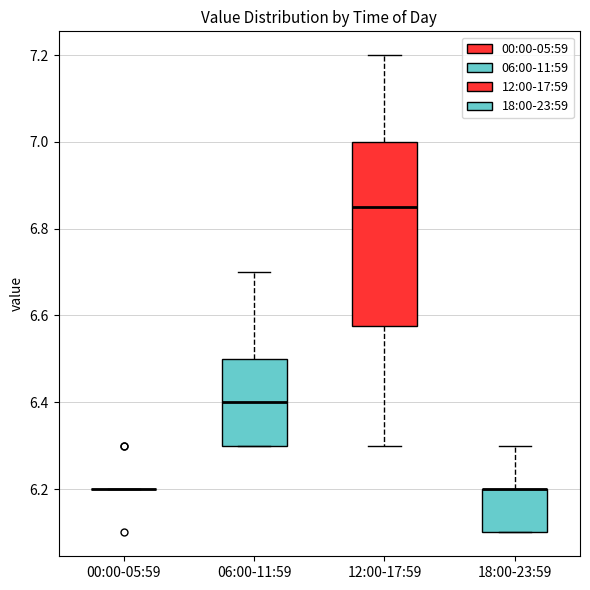

Comparing the boxes themselves (not the whiskers), which one is the tallest?

12:00-17:59